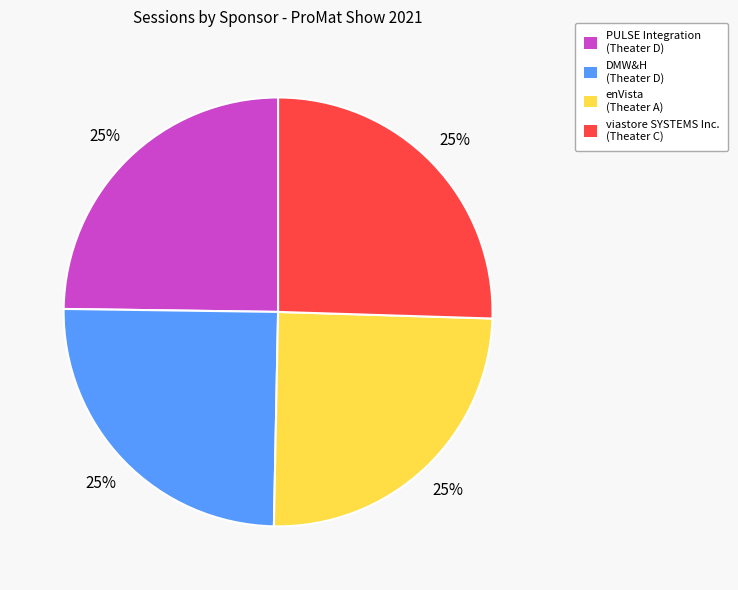

To the nearest percent, what is the average slice percentage?

25%